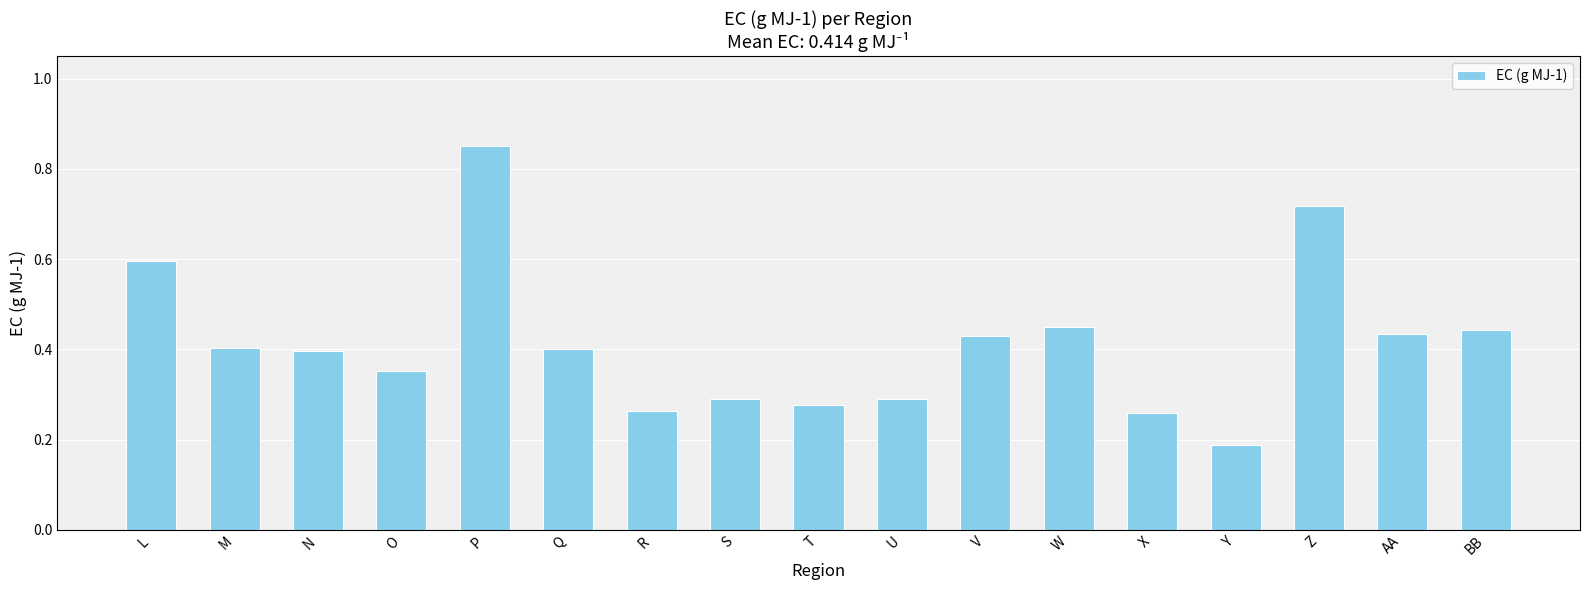

Where is the data nearest to the value 0?

Y